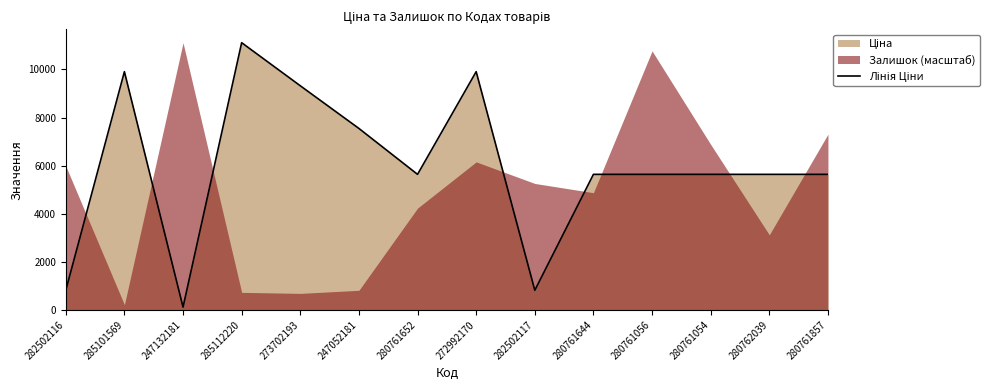

How many points are lower than both their immediate neighbors (excluding endpoints)?

3